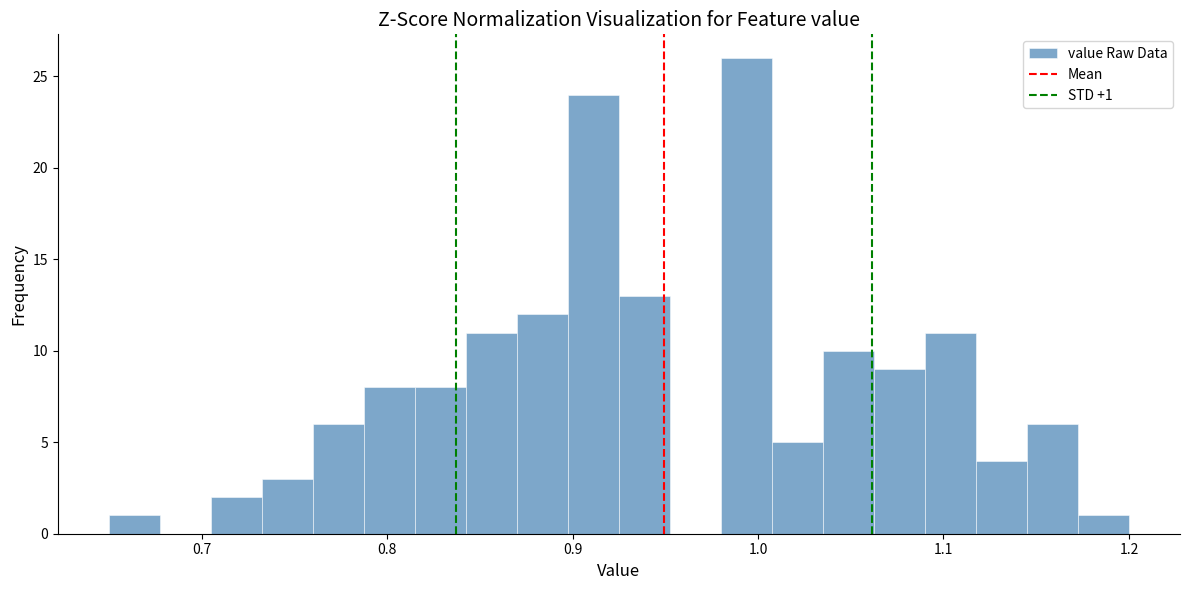

Around what value on the x-axis is the tallest bar? Give the approximate position of its centre, as read against the axis.

0.99